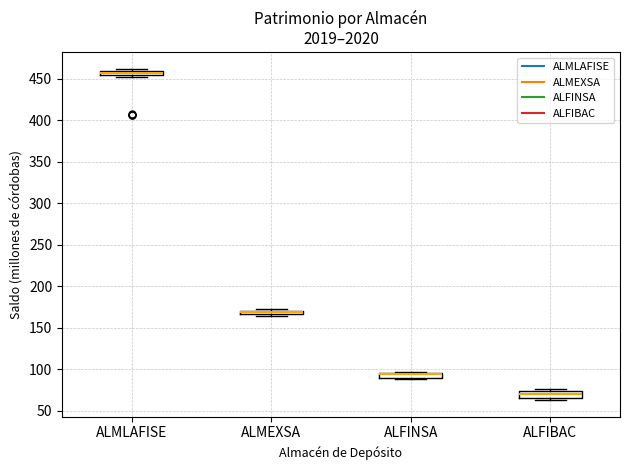

Where does the median line of the box for ALFIBAC sit on the y-axis? The values are not printed on the chart, so give them approximately, as read against the axis.

70